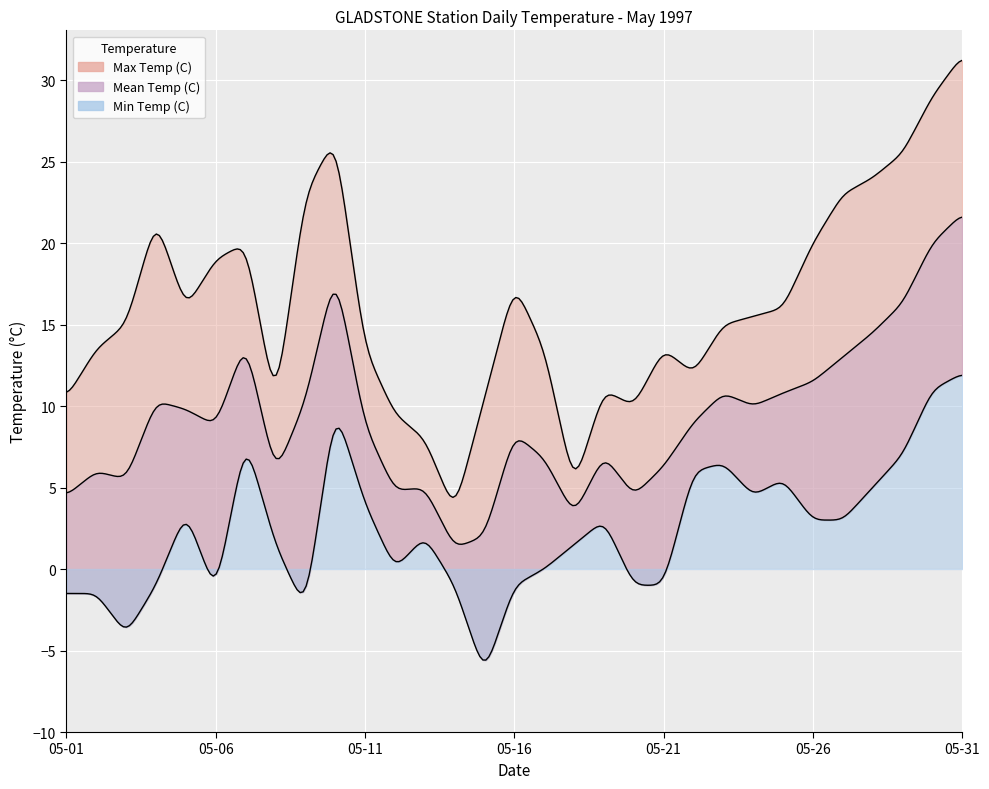

True or false: Max Temp (C) has more than 0 points higher than both neighbors.

True